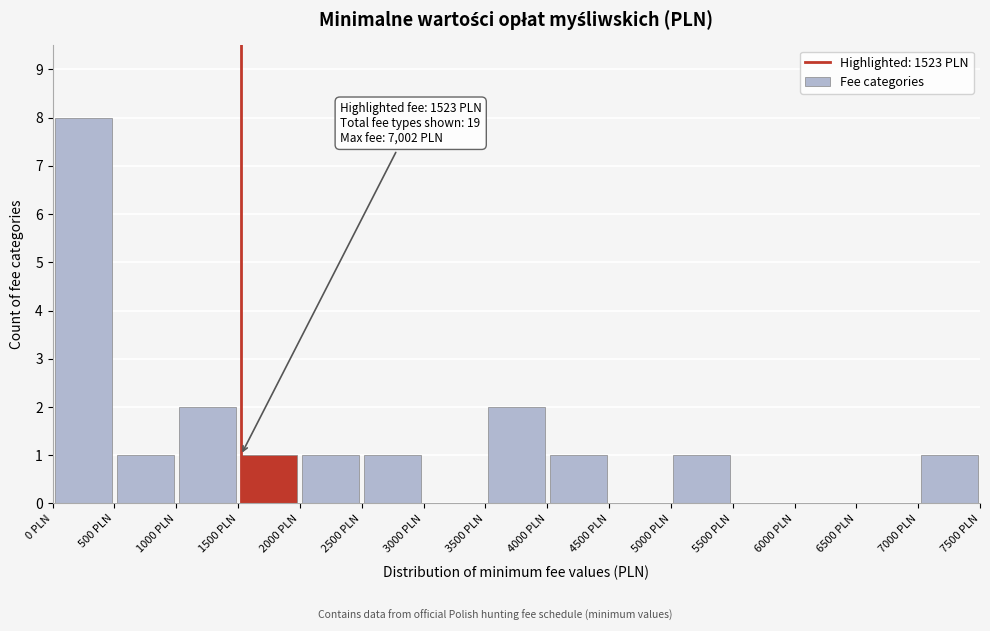

Over which range of the x-axis is the bar tallest?

0 to 500